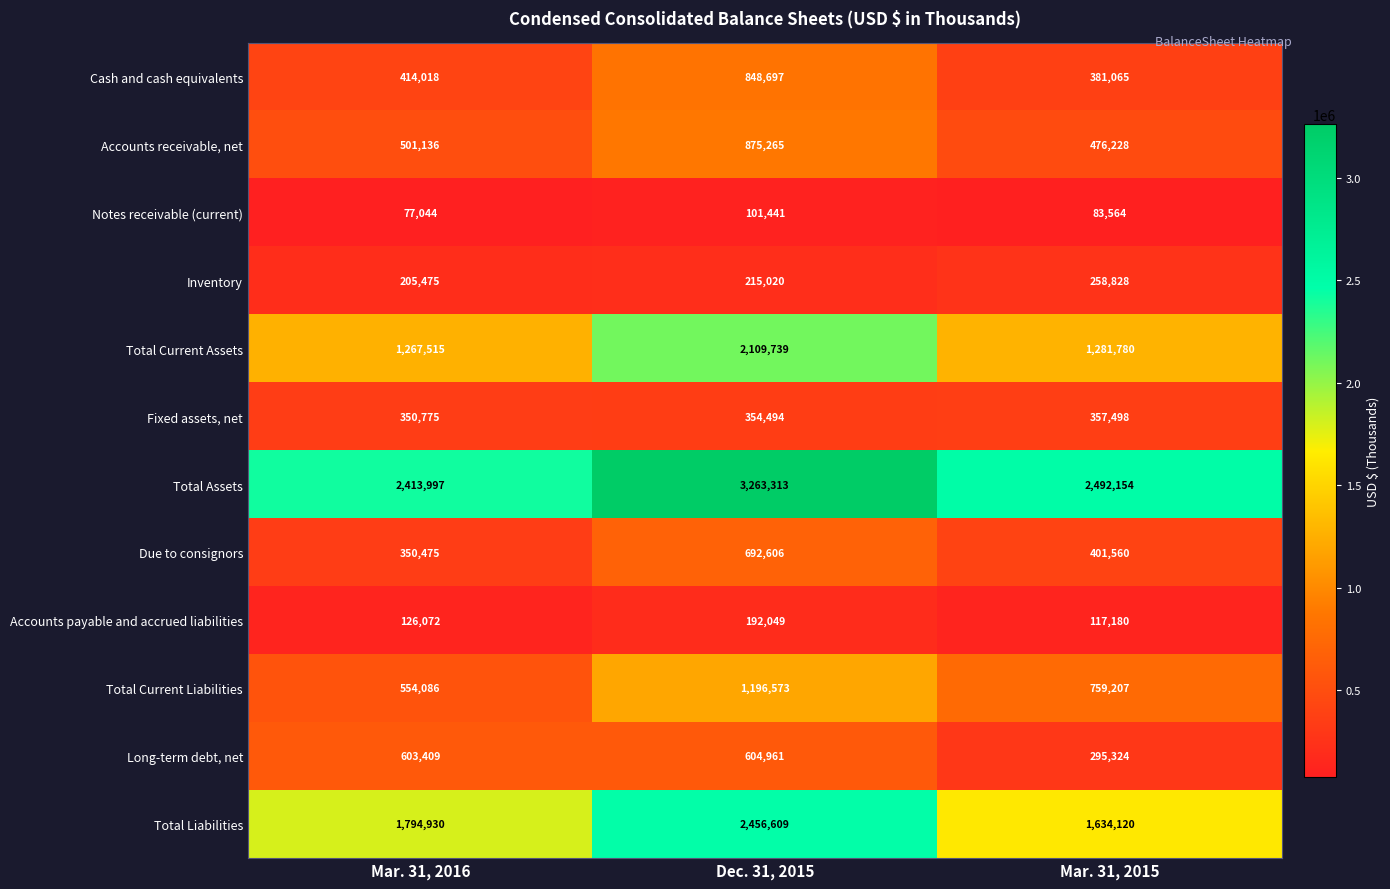

True or false: Accounts receivable, net has a value of 197636 at Mar. 31, 2015.

False